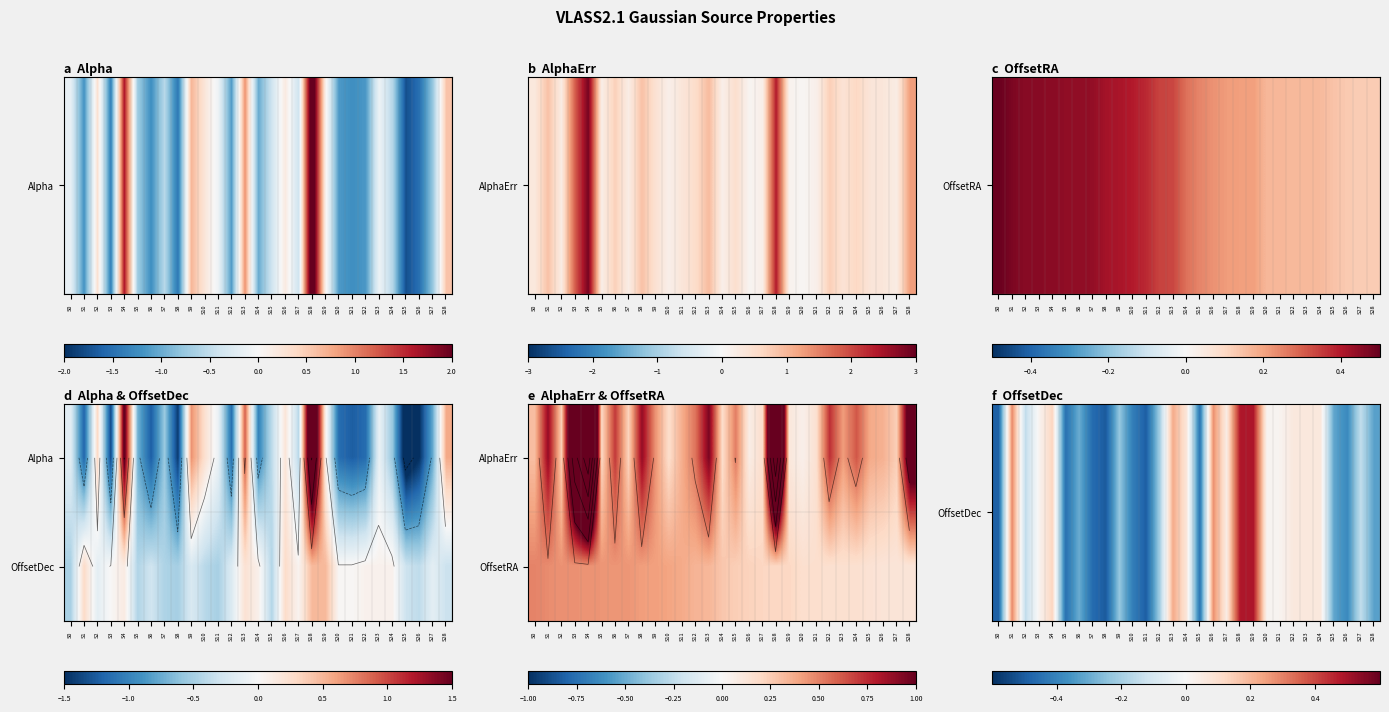

At which category is the sum across all series the highest?

S1